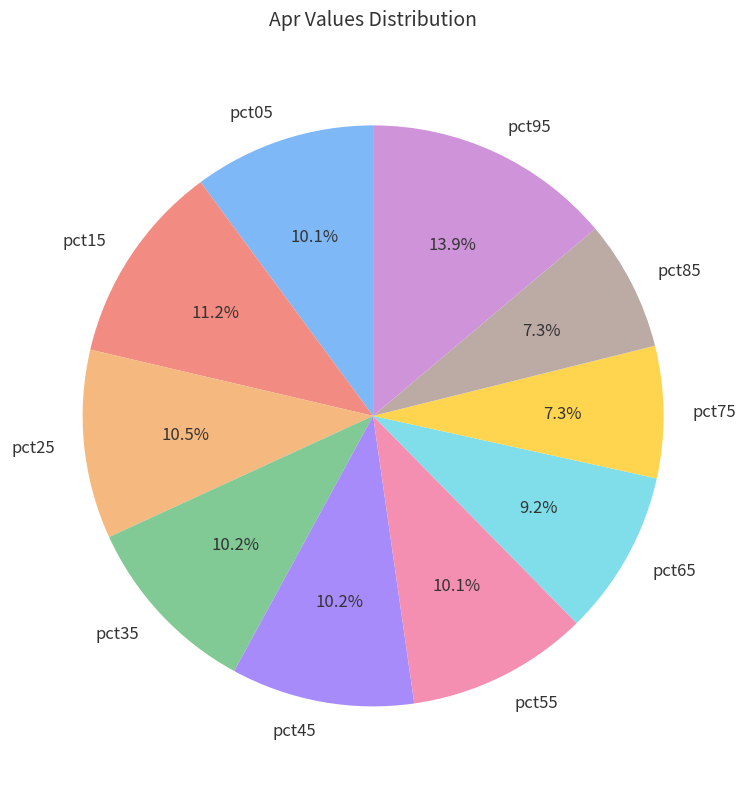

To the nearest percent, what is the average slice percentage?

10%